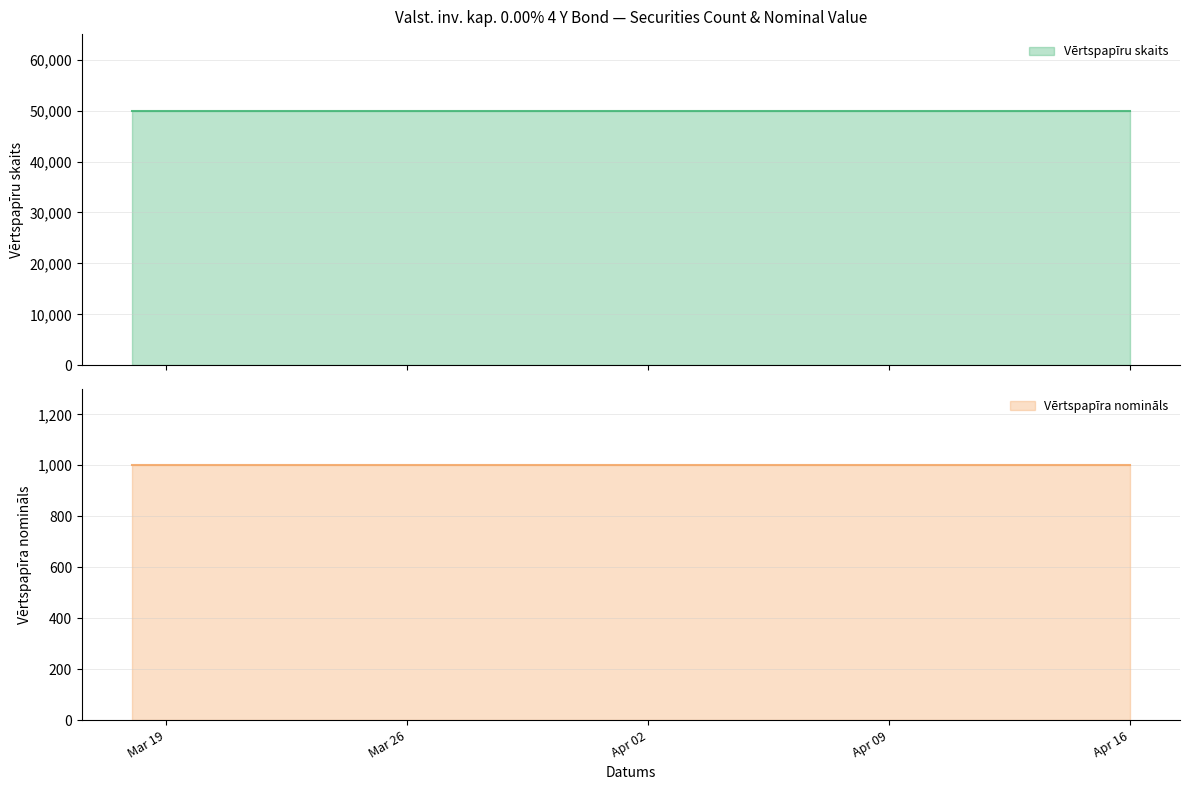

Reading left to right, what are all the values shown in this chart?

Vērtspapīru skaits: 2024-03-18=50000	2024-03-19=50000	2024-03-20=50000	2024-03-21=50000	2024-03-22=50000	2024-03-25=50000	2024-03-26=50000	2024-03-27=50000	2024-03-28=50000	2024-04-02=50000	2024-04-03=50000	2024-04-04=50000	2024-04-05=50000	2024-04-08=50000	2024-04-09=50000	2024-04-10=50000	2024-04-11=50000	2024-04-12=50000	2024-04-15=50000	2024-04-16=50000
Vērtspapīra nomināls: 2024-03-18=1000	2024-03-19=1000	2024-03-20=1000	2024-03-21=1000	2024-03-22=1000	2024-03-25=1000	2024-03-26=1000	2024-03-27=1000	2024-03-28=1000	2024-04-02=1000	2024-04-03=1000	2024-04-04=1000	2024-04-05=1000	2024-04-08=1000	2024-04-09=1000	2024-04-10=1000	2024-04-11=1000	2024-04-12=1000	2024-04-15=1000	2024-04-16=1000